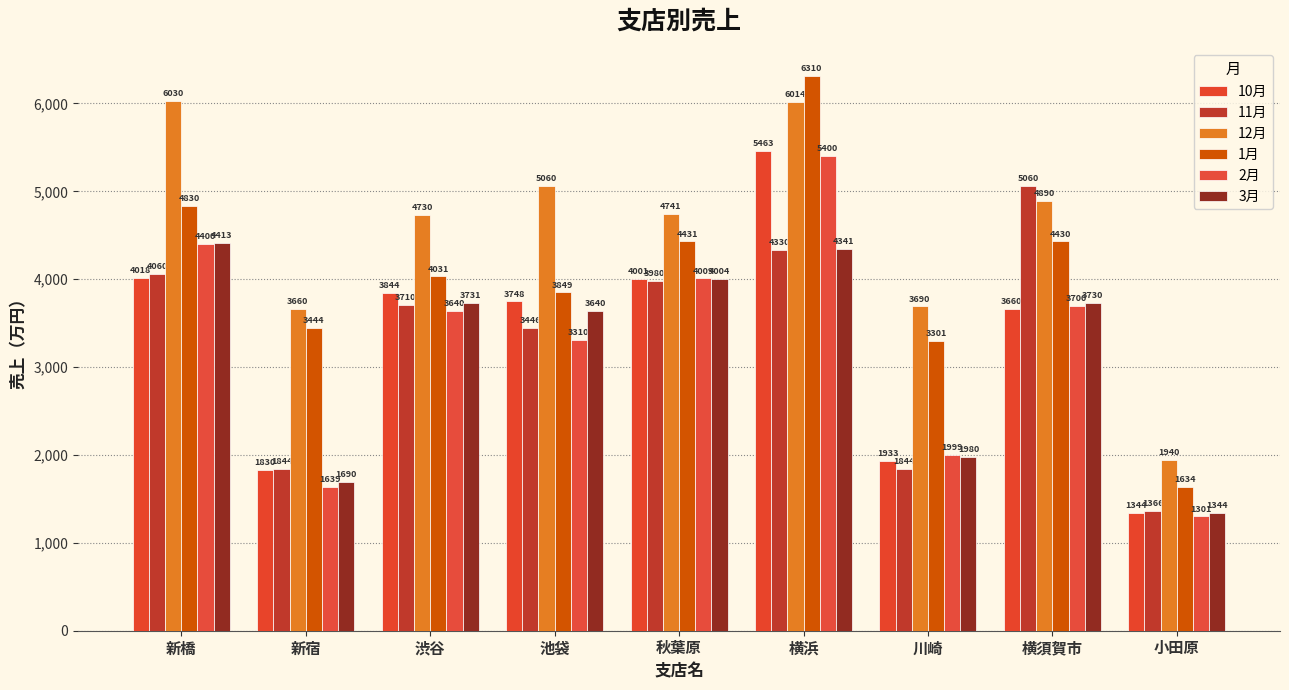

At 横須賀市, list the series in order from largest to smallest.

11月, 12月, 1月, 3月, 2月, 10月